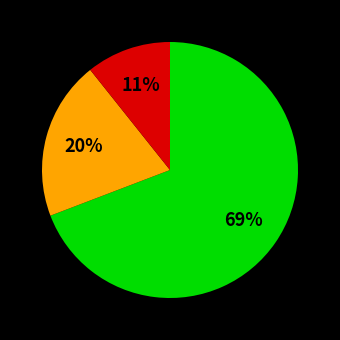

How many slices are in this pie chart?

3